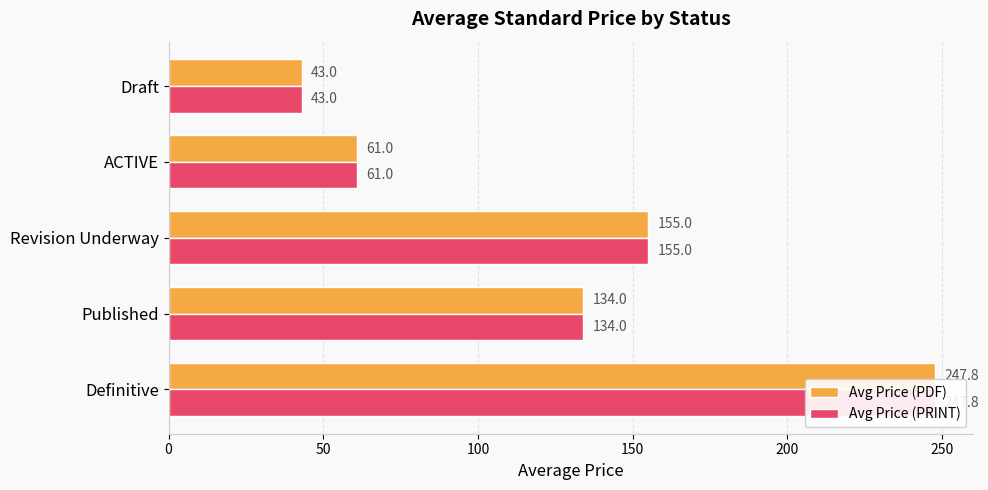

At Definitive, list the series in order from smallest to largest.

Avg Price (PDF), Avg Price (PRINT)